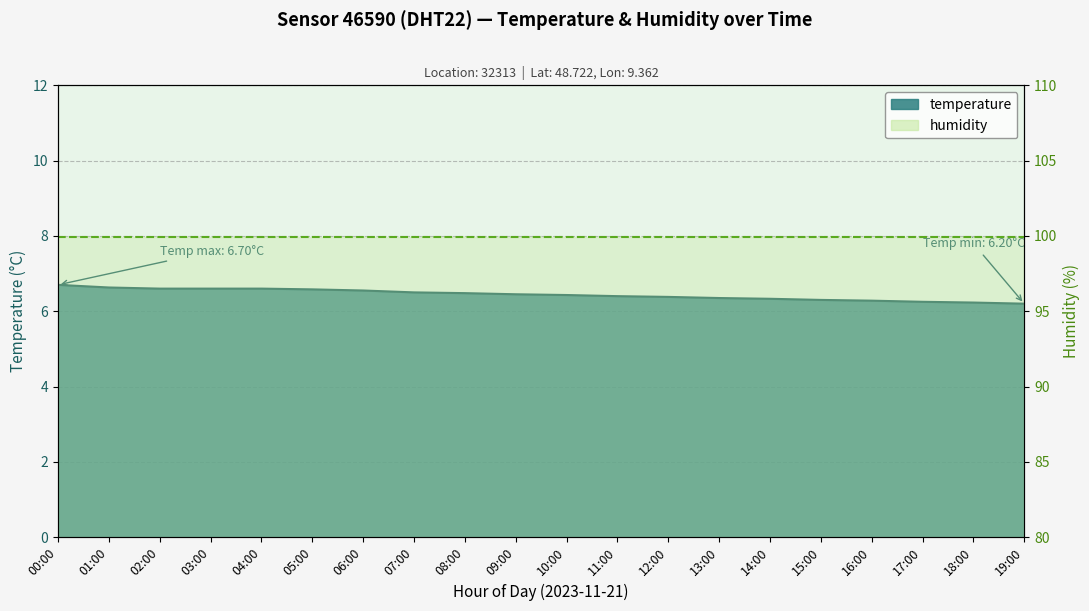

Reading left to right, extract all data points from this chart.

00:00=6.7	01:00=6.6	02:00=6.6	03:00=6.6	04:00=6.6	05:00=6.6	06:00=6.5	07:00=6.5	08:00=6.5	09:00=6.5	10:00=6.4	11:00=6.4	12:00=6.4	13:00=6.3	14:00=6.3	15:00=6.3	16:00=6.3	17:00=6.2	18:00=6.2	19:00=6.2